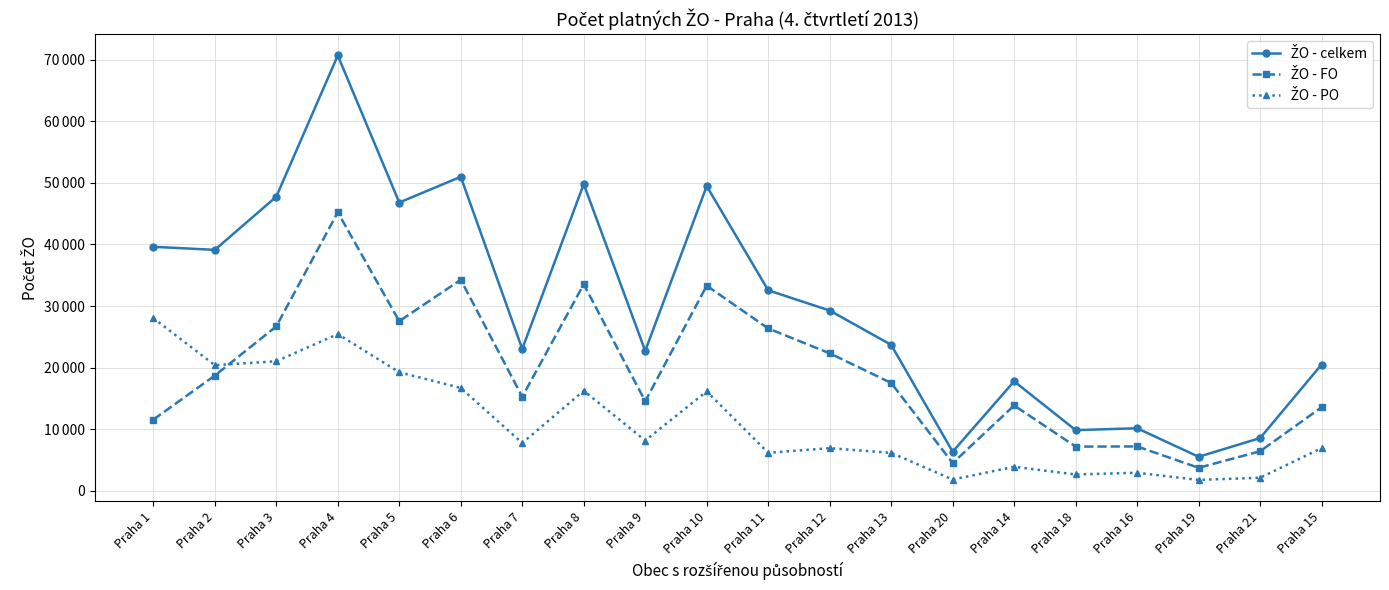

True or false: ŽO - celkem and ŽO - PO cross at least once.

False